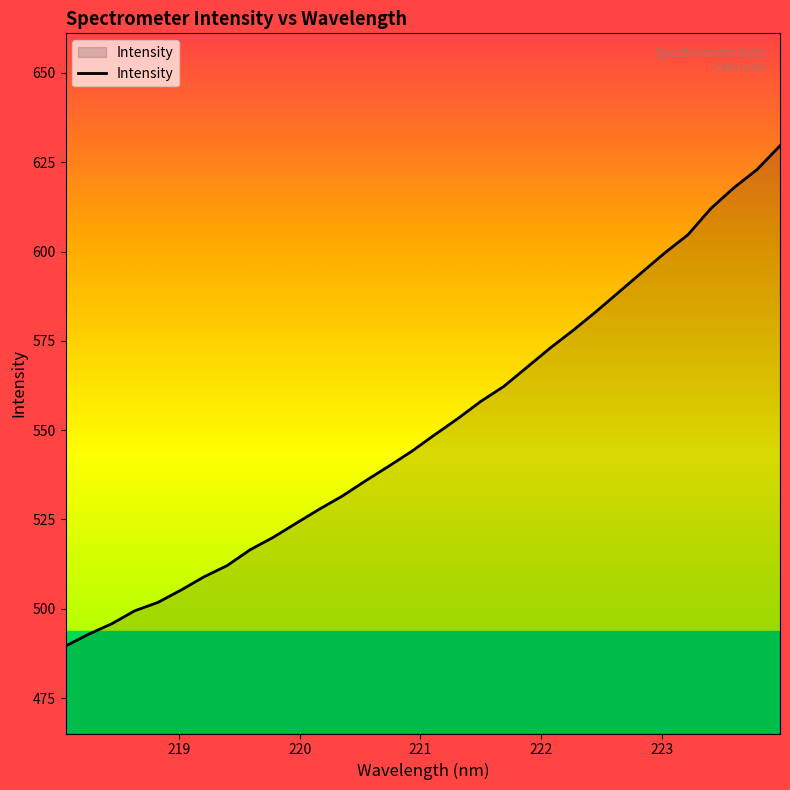

What is the difference between the maximum and minimum values?

140.1